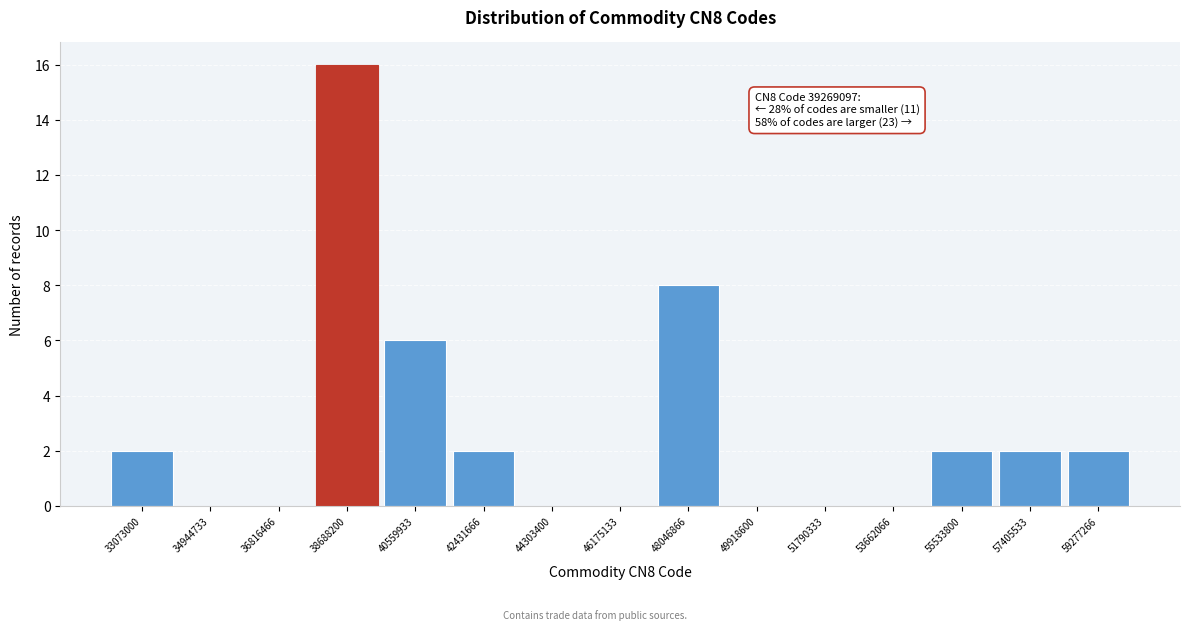

Reading left to right, what are all the values shown in this chart?

33073000=2	34944733=0	36816466=0	38688200=16	40559933=6	42431666=2	44303400=0	46175133=0	48046866=8	49918600=0	51790333=0	53662066=0	55533800=2	57405533=2	59277266=2